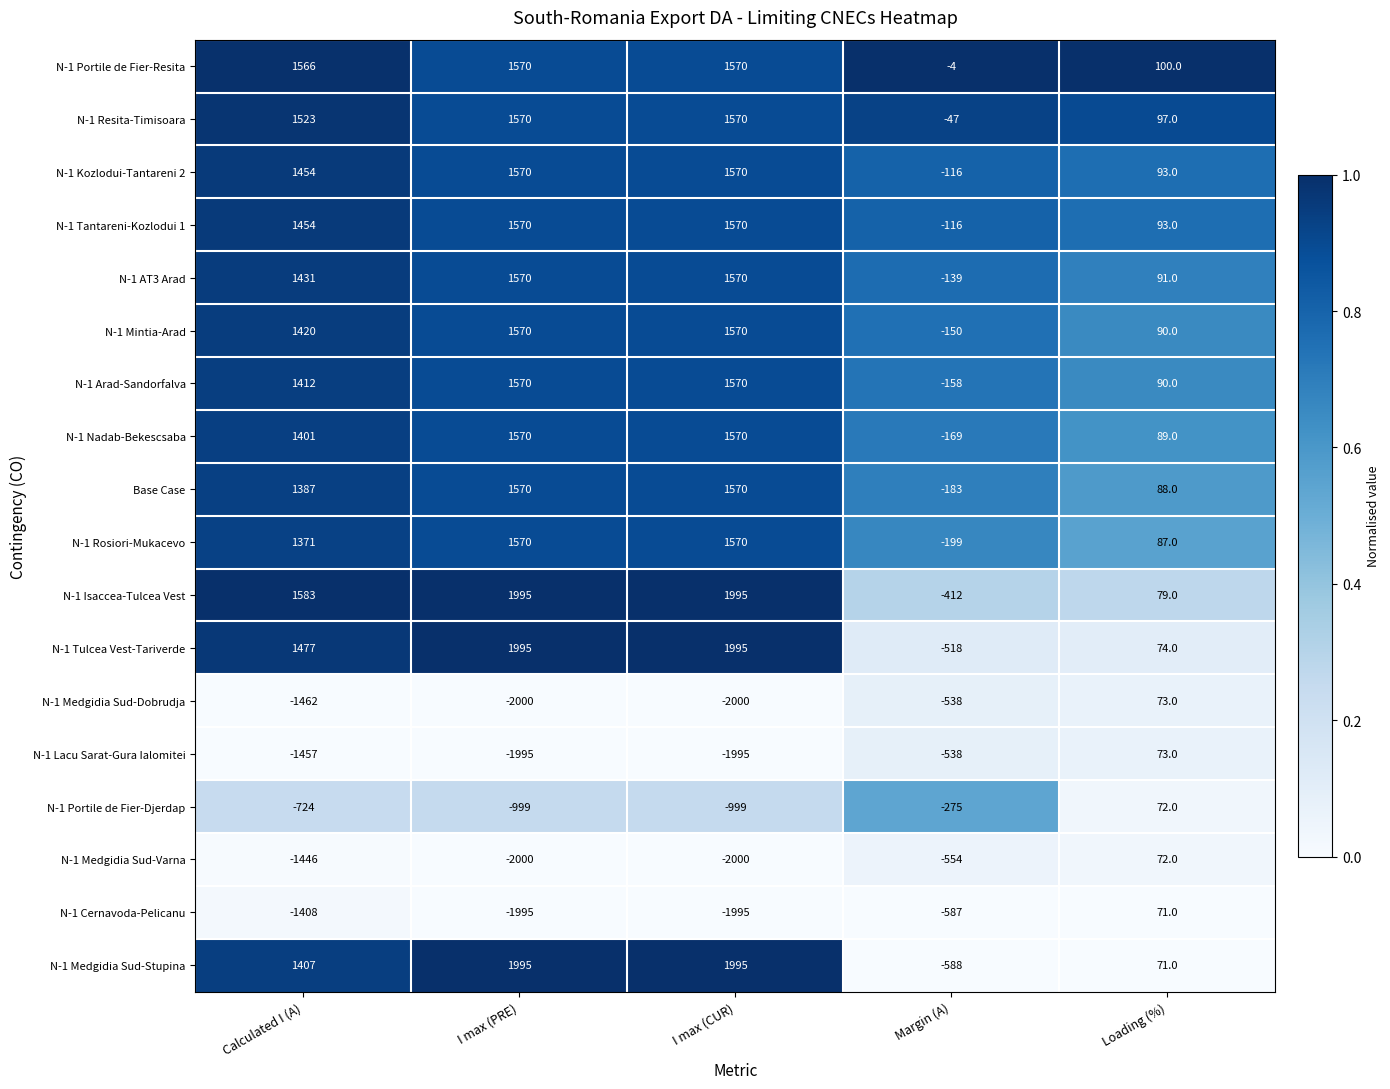

What is the approximate value of N-1 Portile de Fier-Resita at I max (PRE), to the nearest 10?

1570